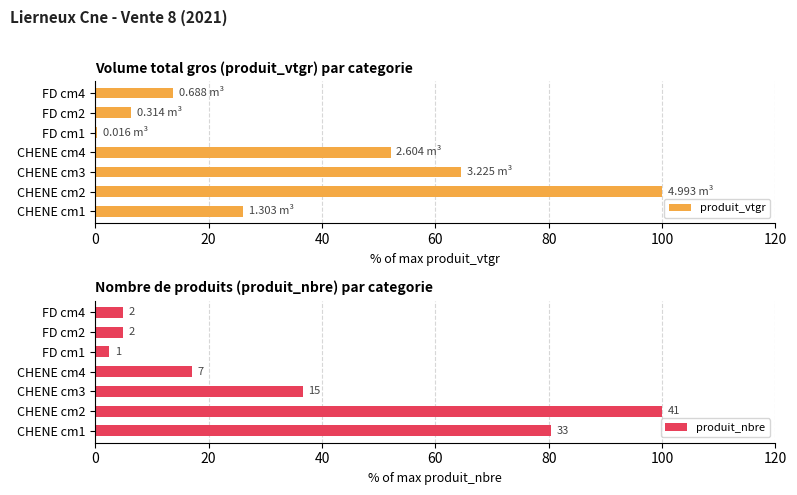

Which series has the widest spread of values?

produit_vtgr